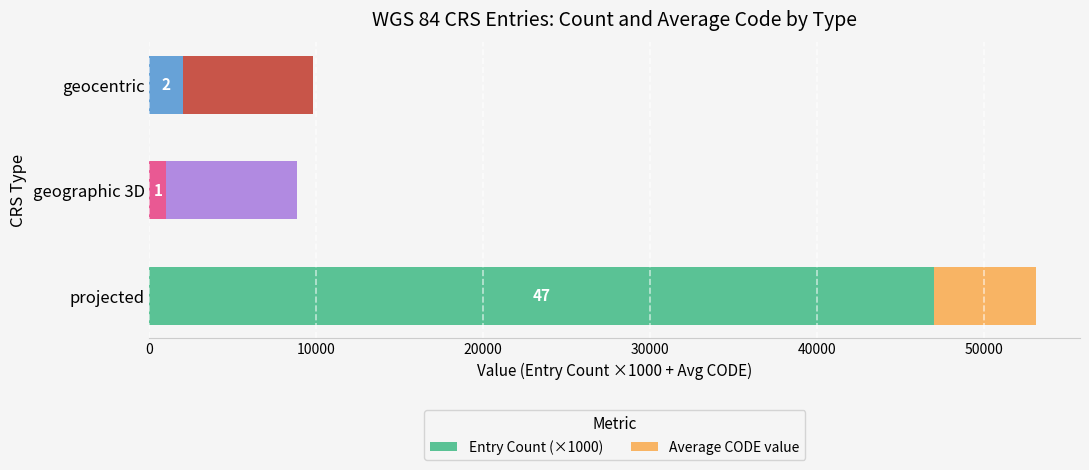

What are all the series names shown in the legend?

Entry Count (×1000), Average CODE value